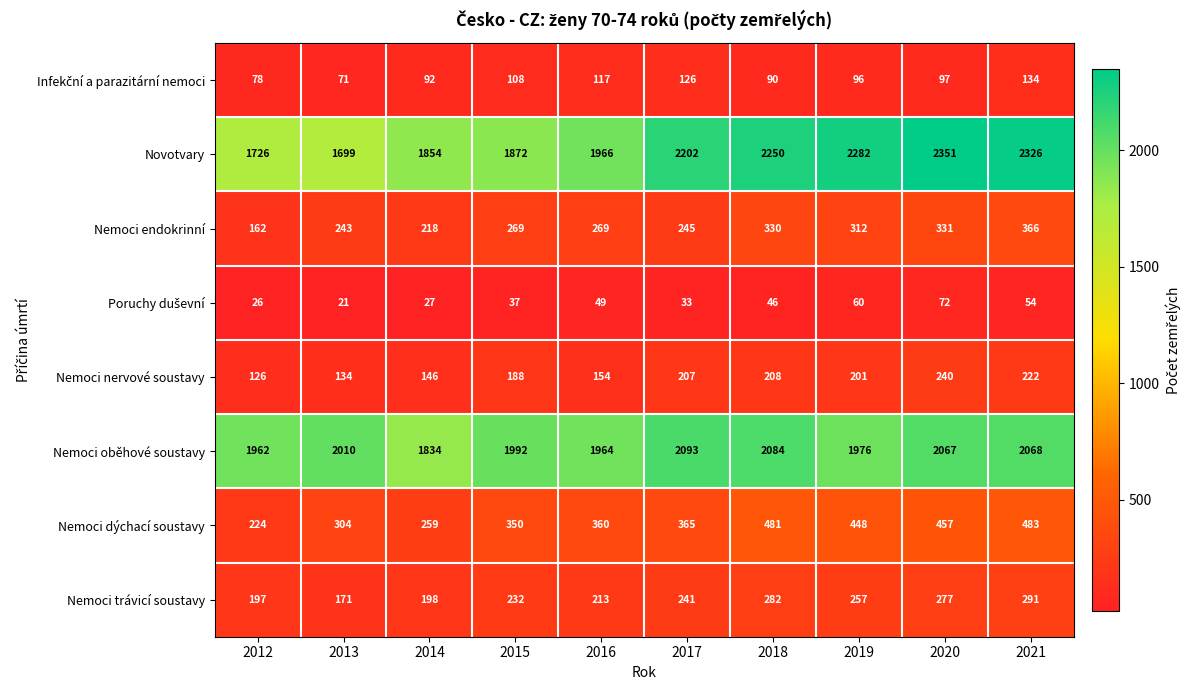

Rank the categories by Nemoci trávicí soustavy value from highest to lowest.

2021, 2018, 2020, 2019, 2017, 2015, 2016, 2014, 2012, 2013